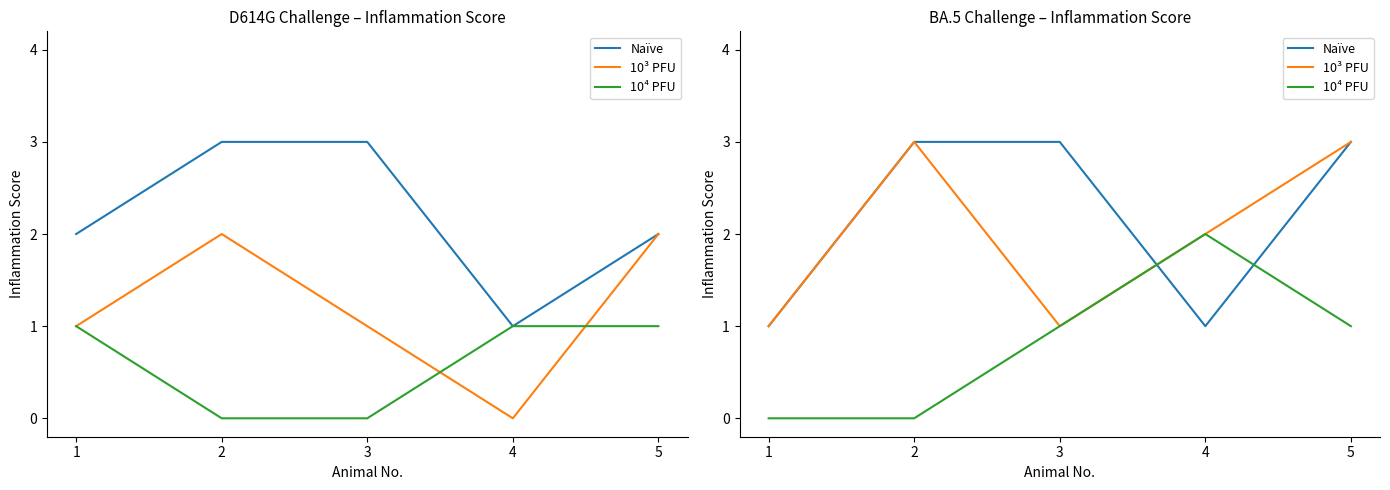

Rank the categories by Naïve value from lowest to highest.

1, 4, 2, 3, 5